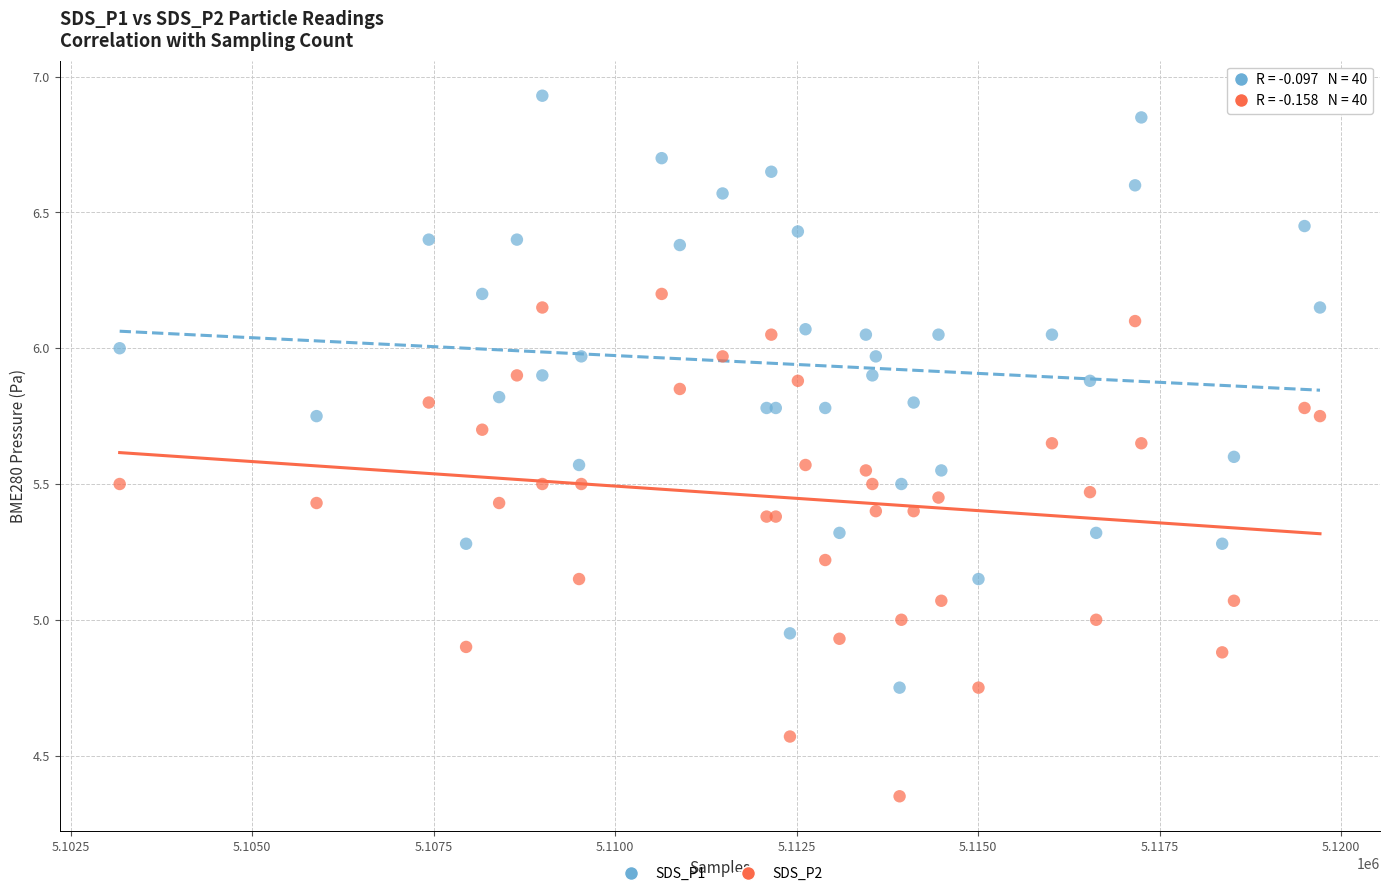

Which series reaches the maximum Y coordinate?

SDS_P1